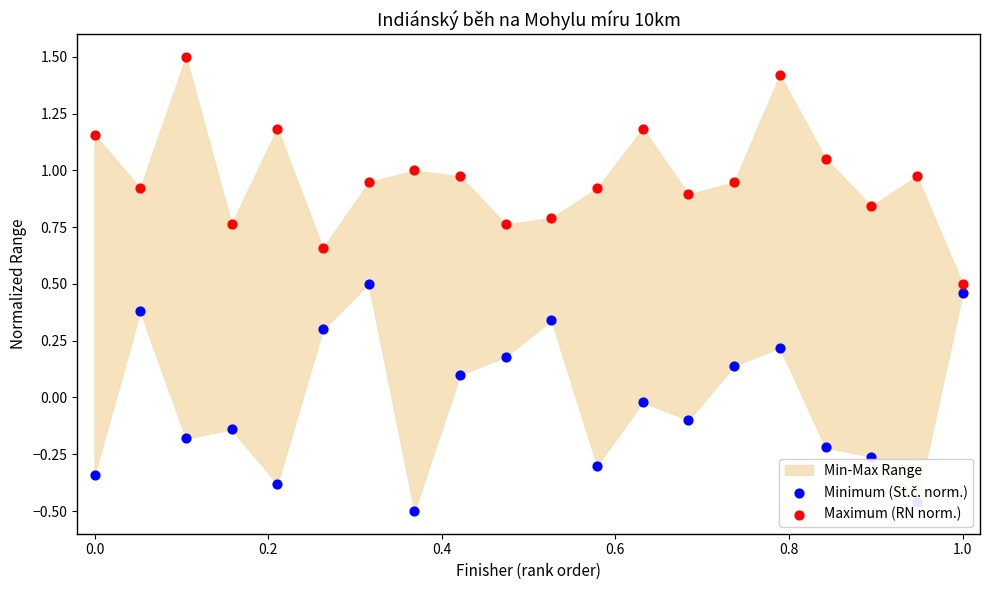

Which series has the widest spread of Y values?

Minimum (St.č. norm.)